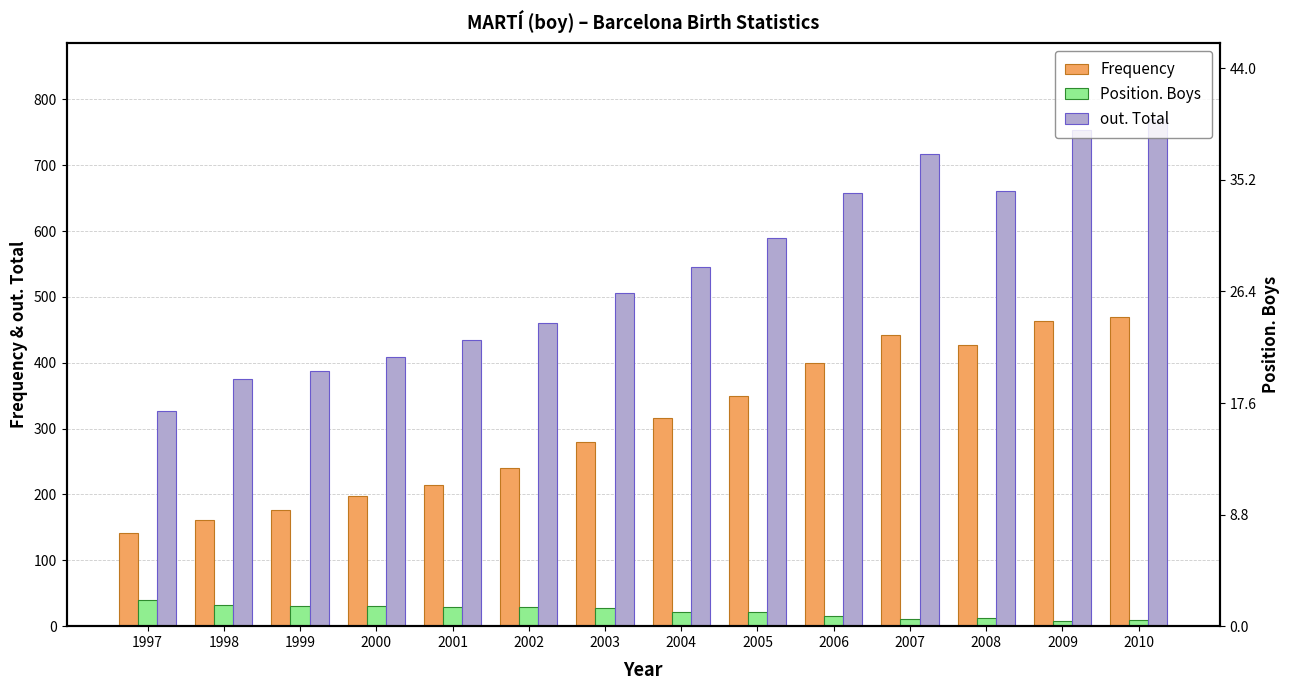

At which label is Position. Boys closest to 24?

2004